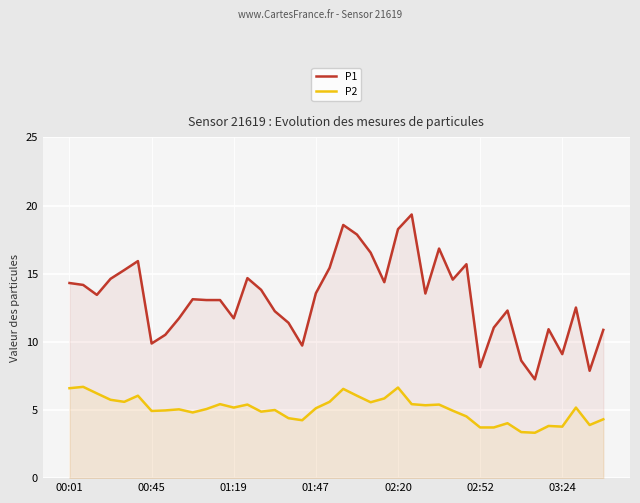

What is the difference between the maximum and minimum values in the P1 series?

12.1